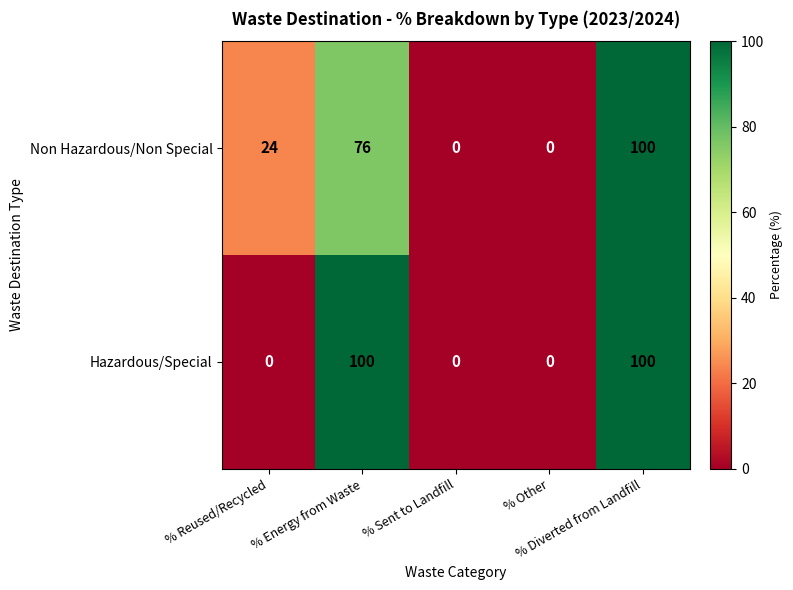

How many positive values does the Non Hazardous/Non Special series have?

3